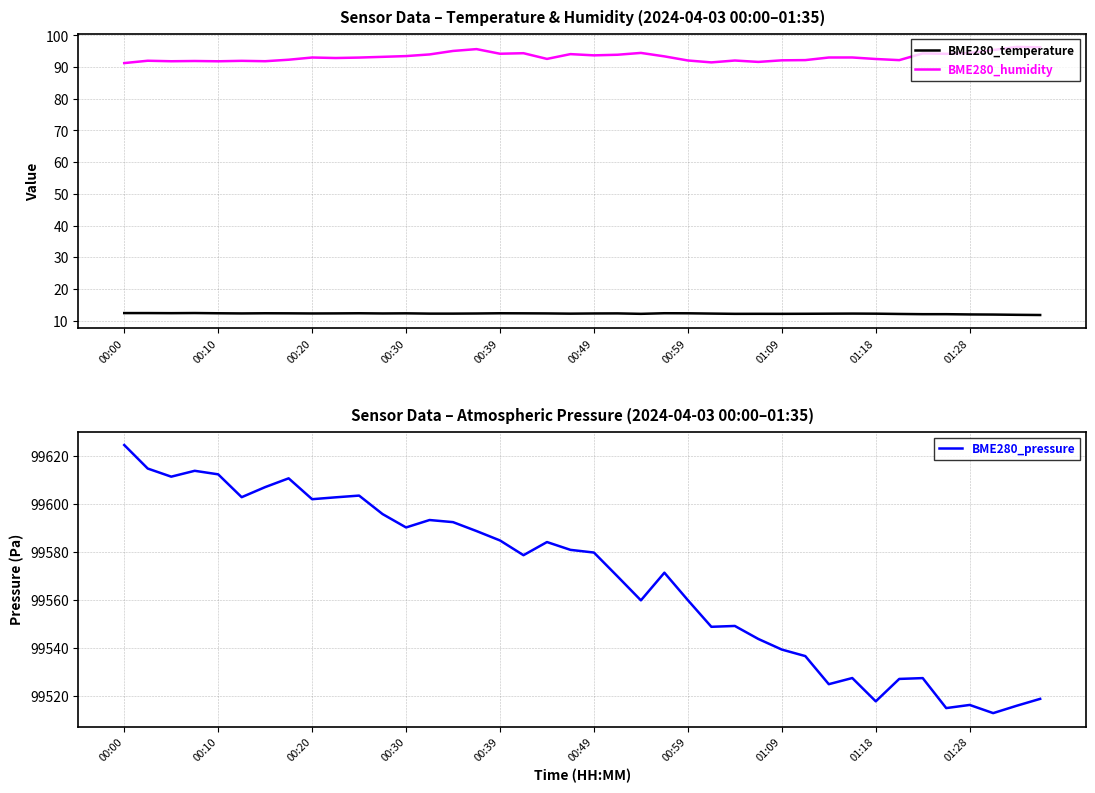

True or false: BME280_temperature and BME280_humidity intersect in this chart.

False